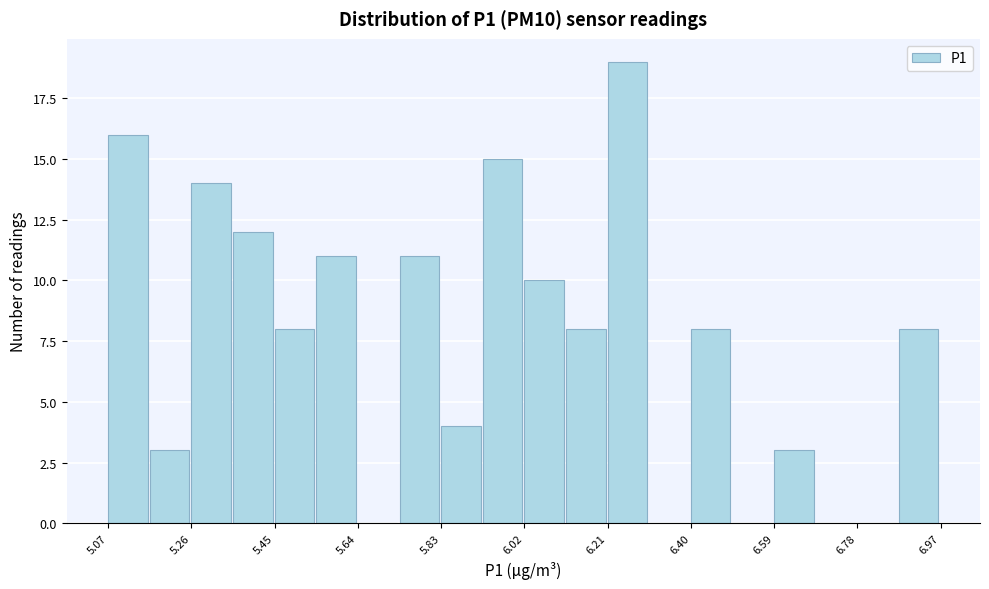

Reading left to right, transcribe this chart: for each bar, give the range it covers on the x-axis and its height. Neither the bar edges nor the heights are printed on the chart, so give them approximately, as read against the axes.

5.070 to 5.165: 16
5.165 to 5.260: 3
5.260 to 5.355: 14
5.355 to 5.450: 12
5.450 to 5.545: 8
5.545 to 5.640: 11
5.640 to 5.735: 0
5.735 to 5.830: 11
5.830 to 5.925: 4
5.925 to 6.020: 15
6.020 to 6.115: 10
6.115 to 6.210: 8
6.210 to 6.305: 19
6.305 to 6.400: 0
6.400 to 6.495: 8
6.495 to 6.590: 0
6.590 to 6.685: 3
6.685 to 6.780: 0
6.780 to 6.875: 0
6.875 to 6.970: 8